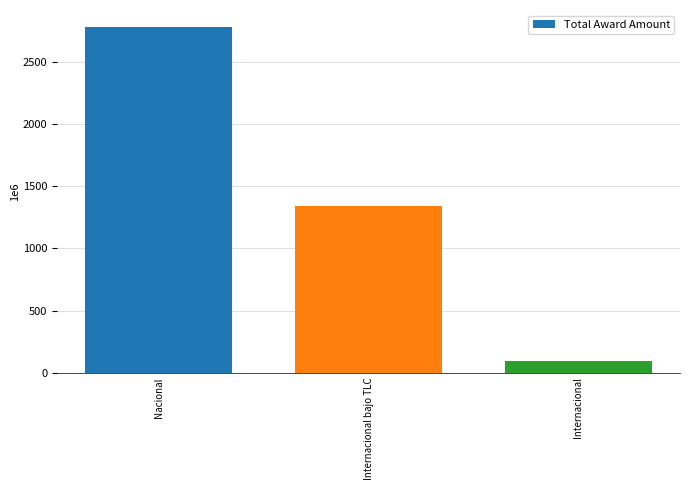

True or false: the data shows 613248936 at Internacional bajo TLC.

False